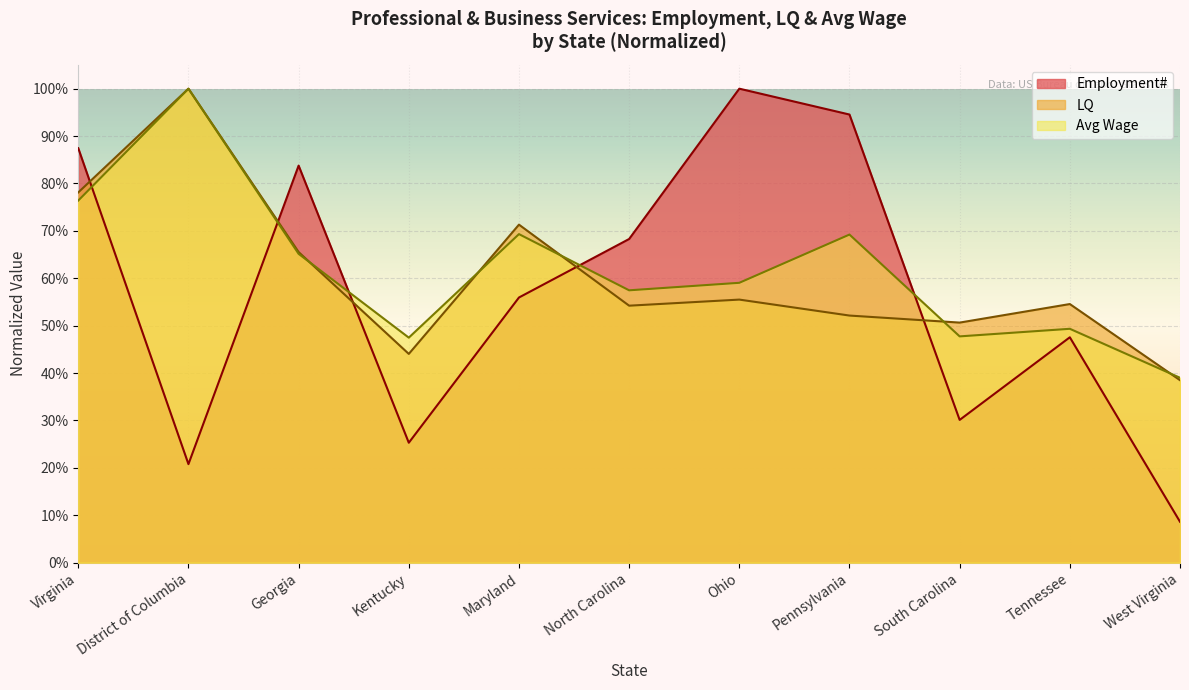

What are all the series names shown in the legend?

Employment#, LQ, Avg Wage